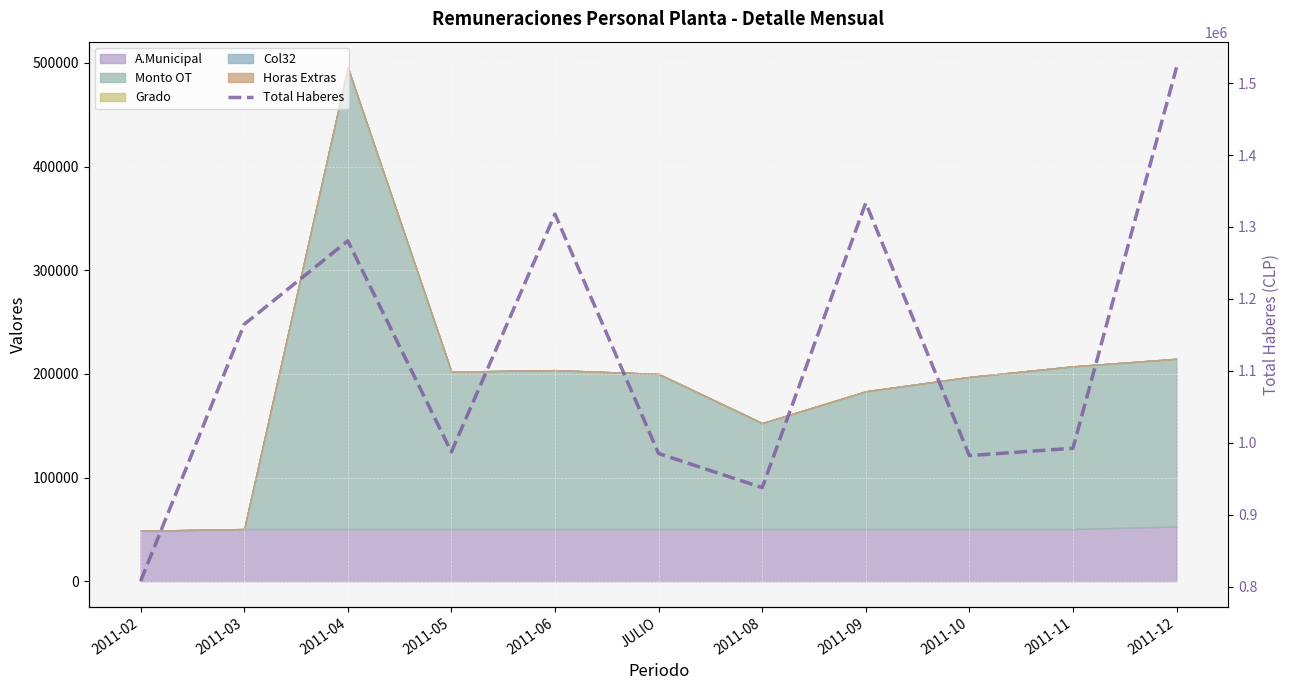

What value does the data have at 2011-09?

1333340